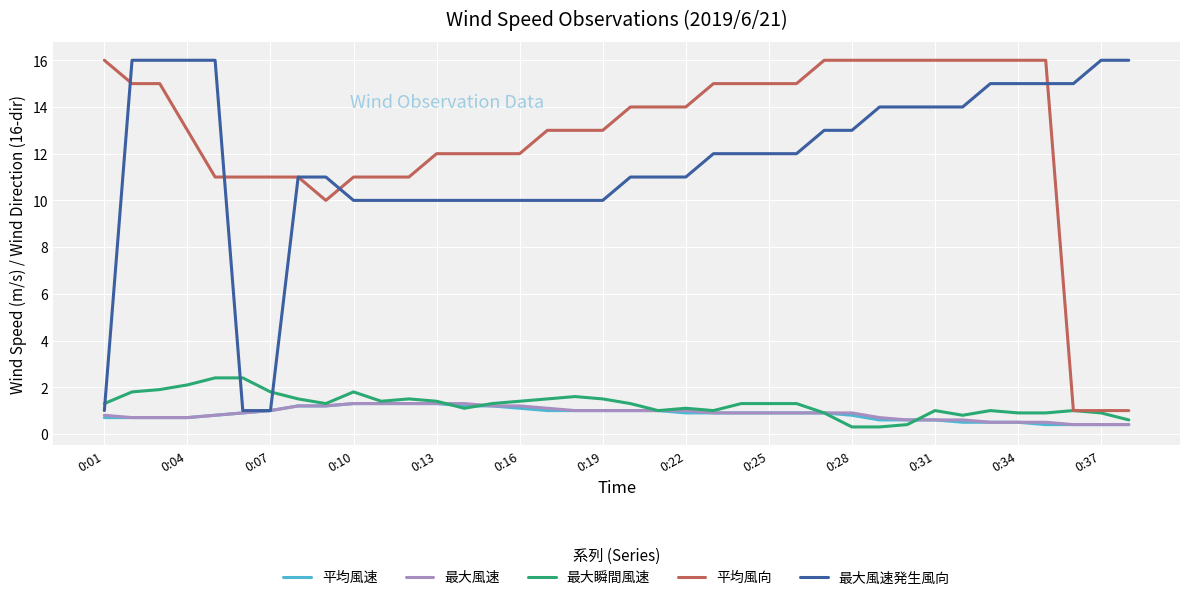

What is the greatest value displayed?

16.0